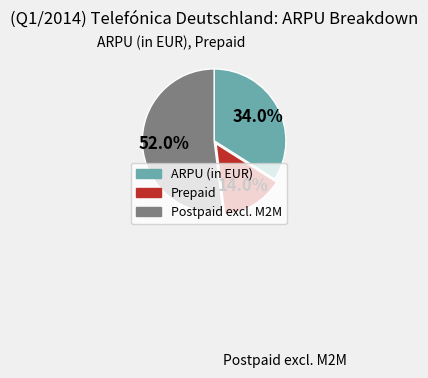

What is the largest slice in the pie chart?

Postpaid excl. M2M